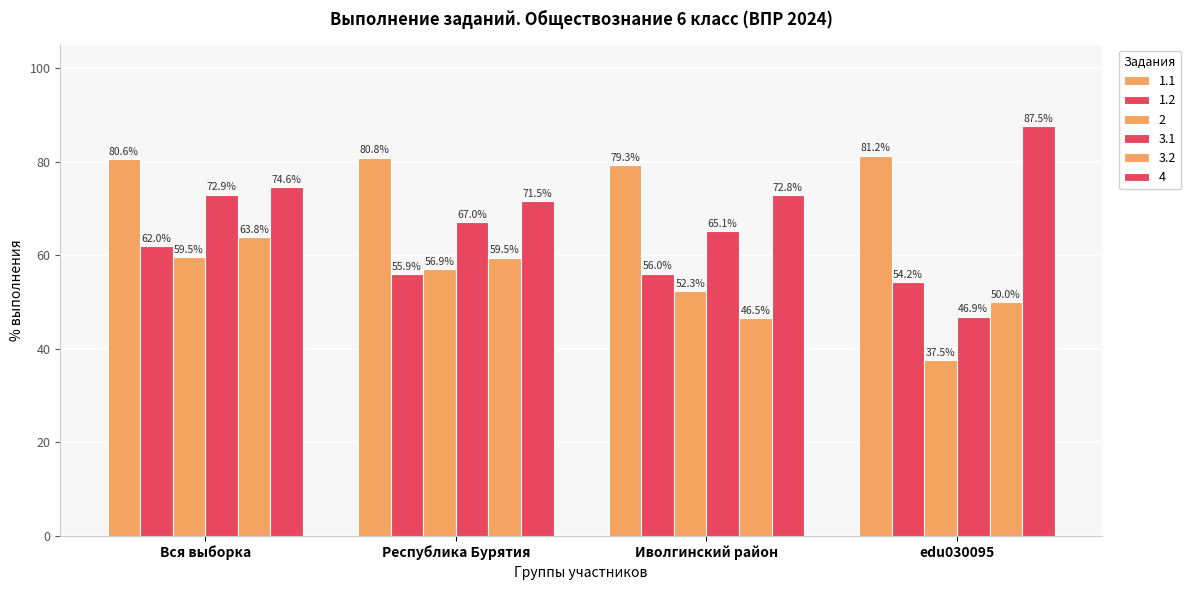

What is the label of the 3rd bar from the left?

Иволгинский район